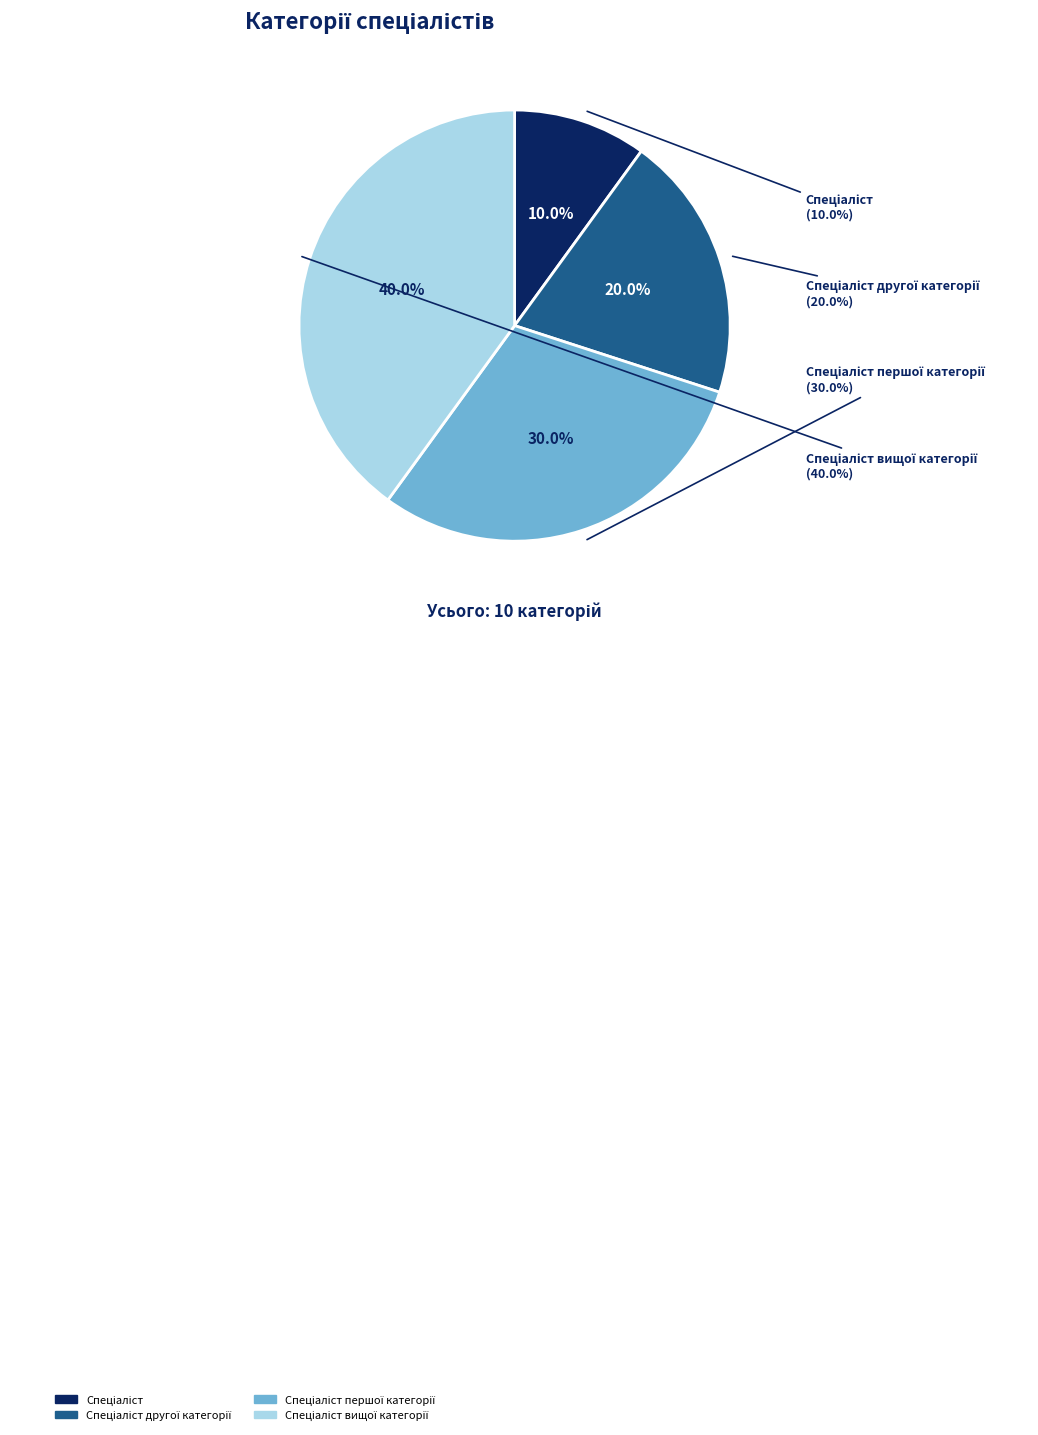

To the nearest percent, what percentage of the pie is Спеціаліст?

10%